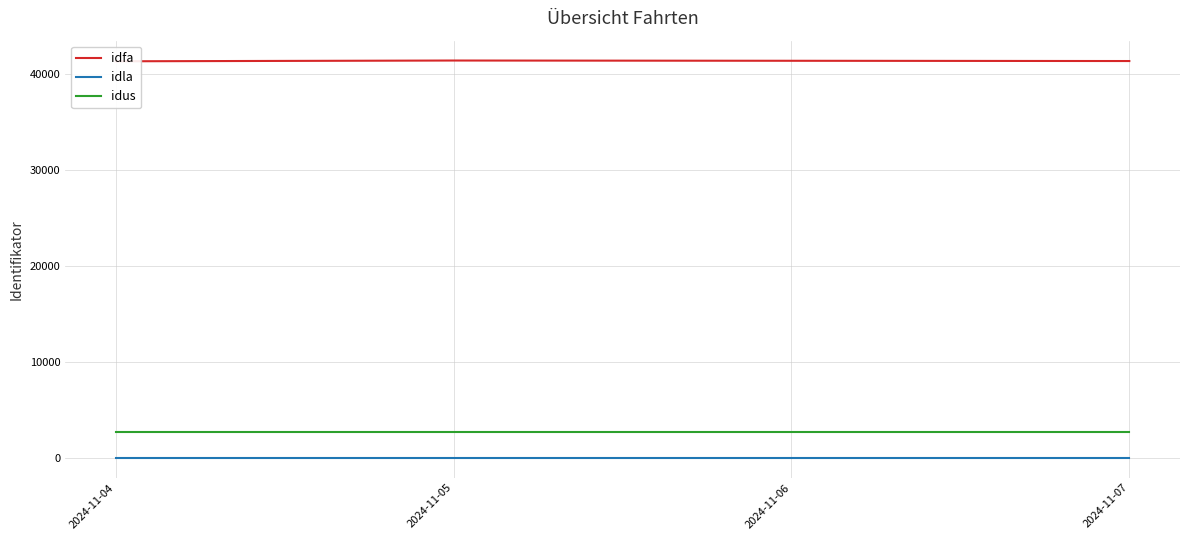

Which has a higher value, 2024-11-07 or 2024-11-05?

2024-11-05